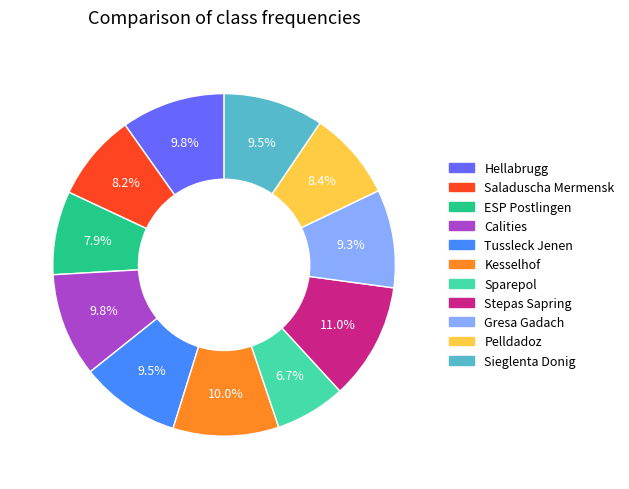

Does any single category account for the majority?

No